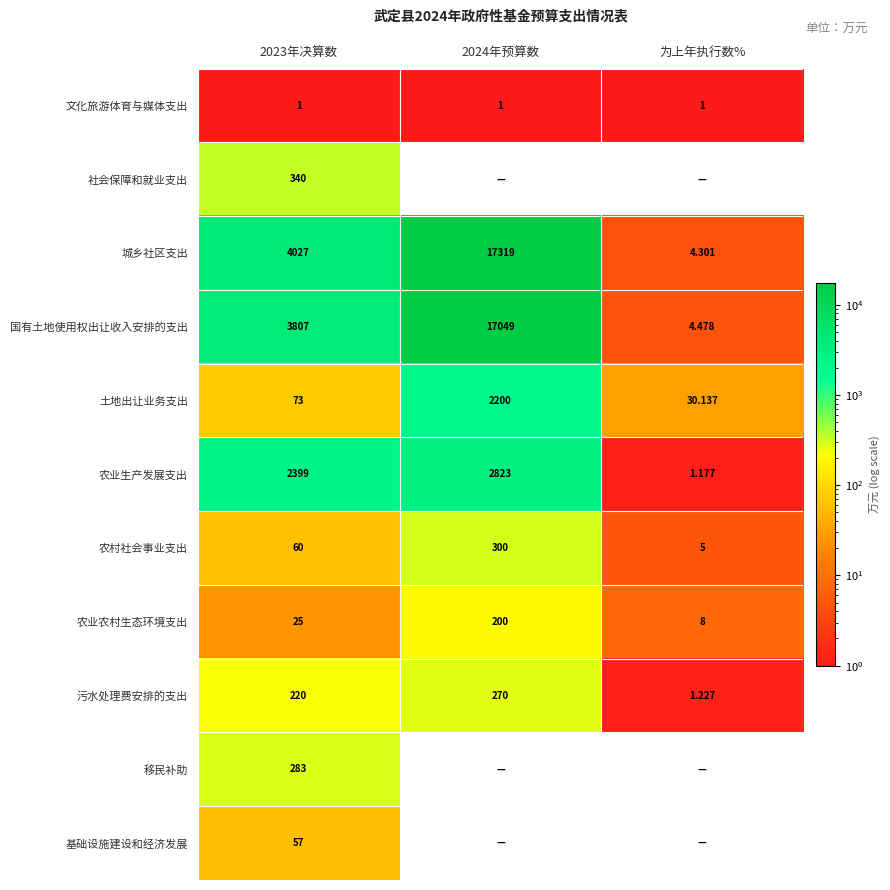

How many categories are shown in the chart?

3